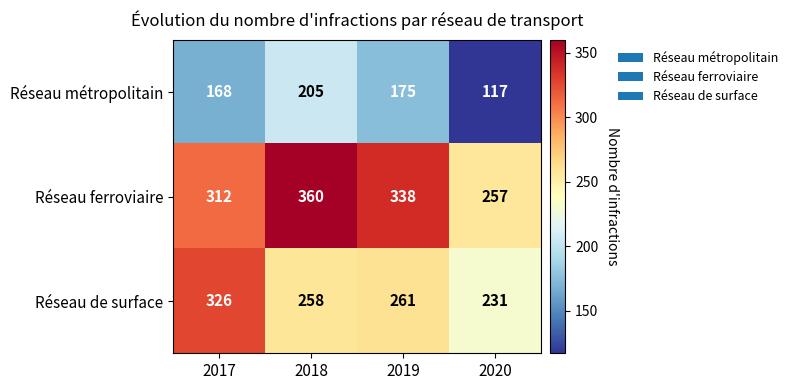

What is the difference between the Réseau métropolitain values at 2020 and 2017?

51